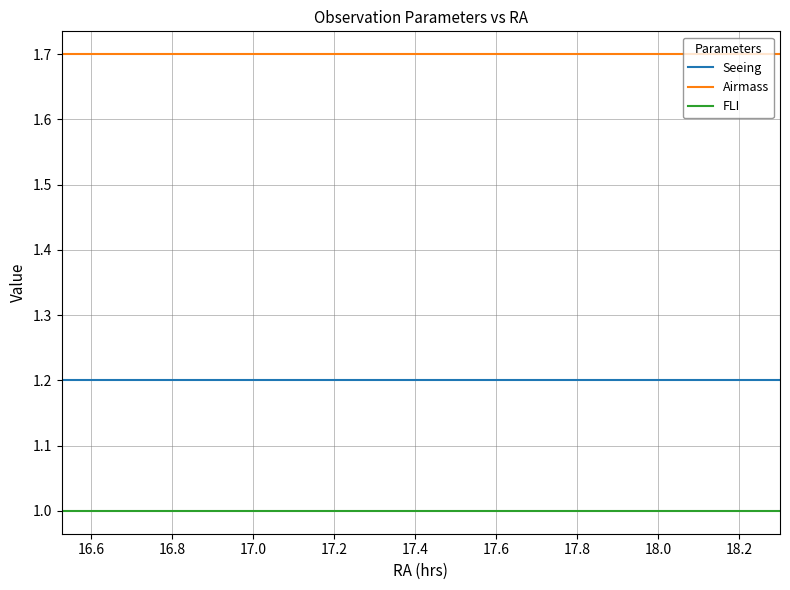

List the series in order of their peak value, lowest first.

FLI, Seeing, Airmass